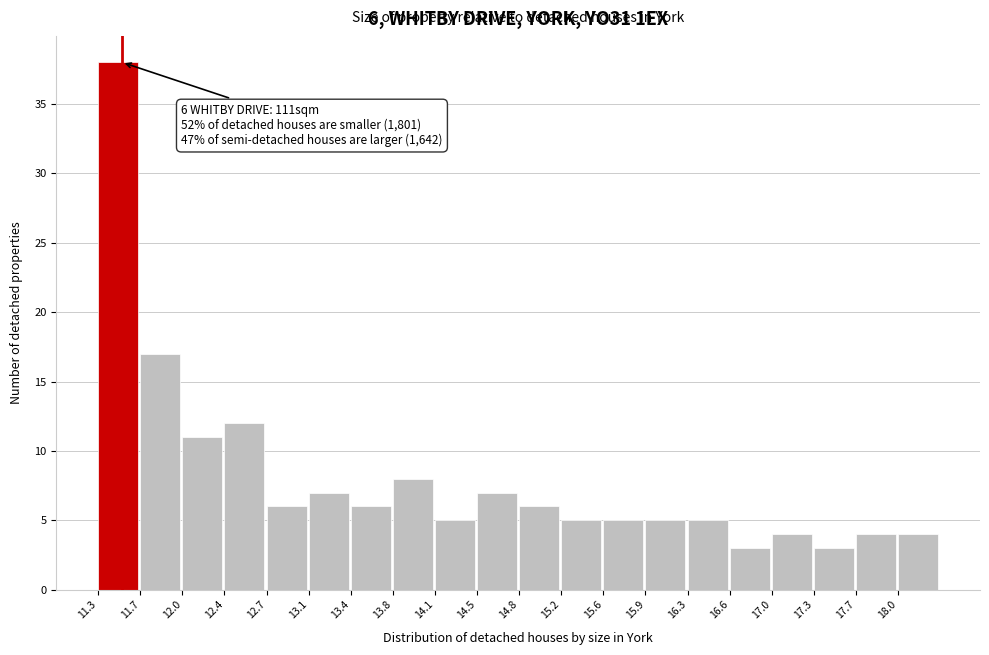

Over which range of the x-axis is the bar tallest?

11.300 to 11.655